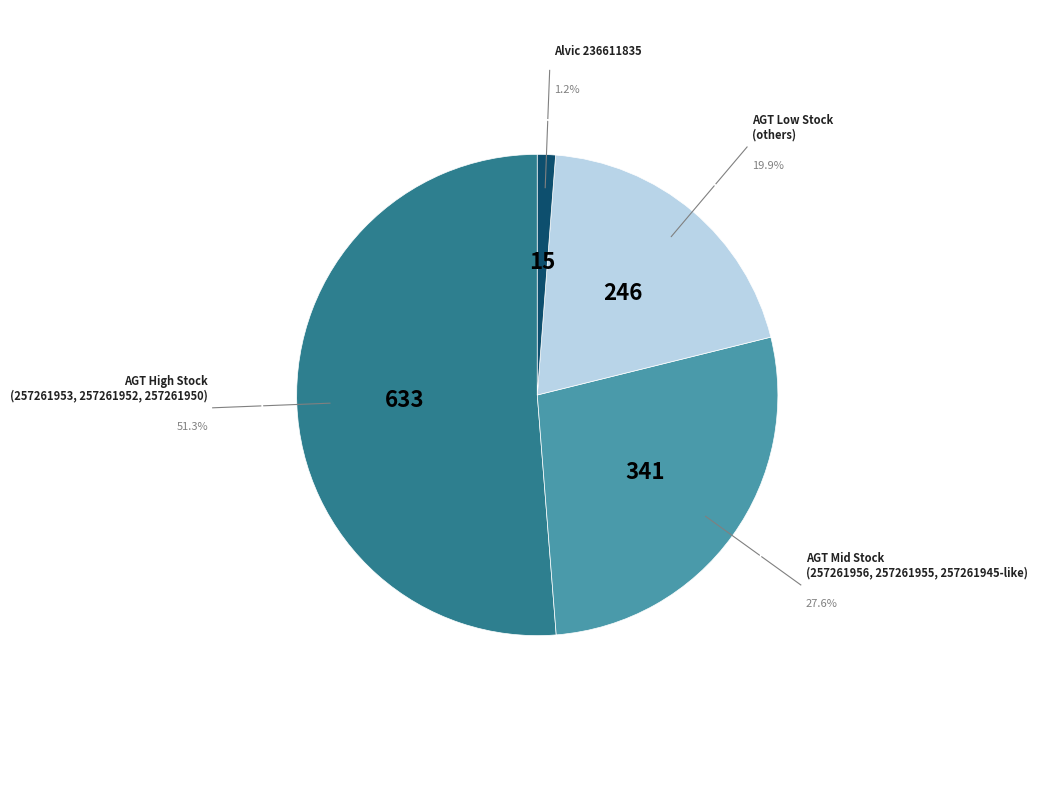

Which has a higher value, AGT High Stock (257261953, 257261952, 257261950) or AGT Low Stock (others)?

AGT High Stock (257261953, 257261952, 257261950)